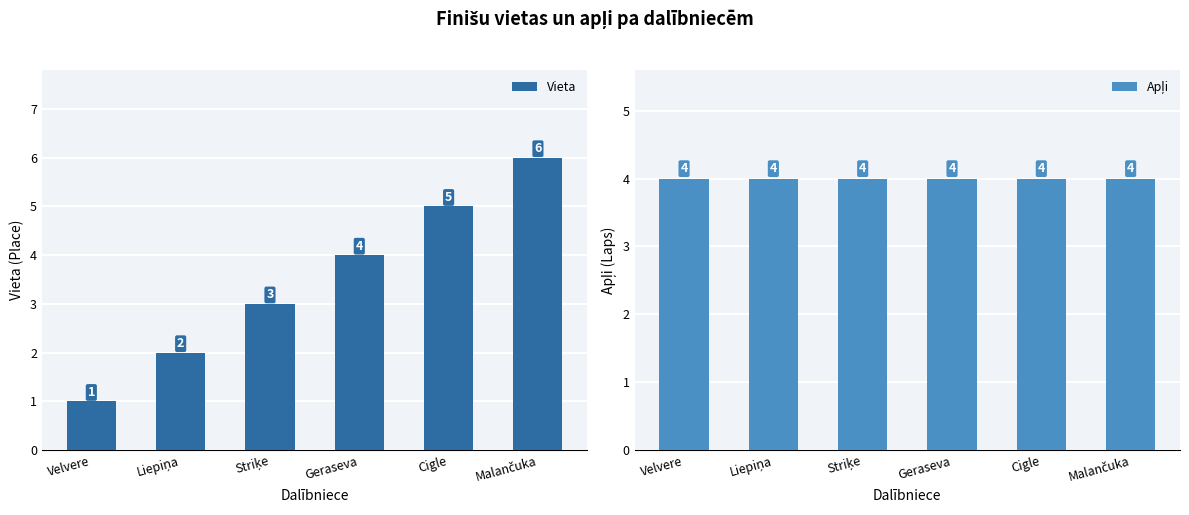

What is the value of the Apļi bar at the 4th from the left?

4